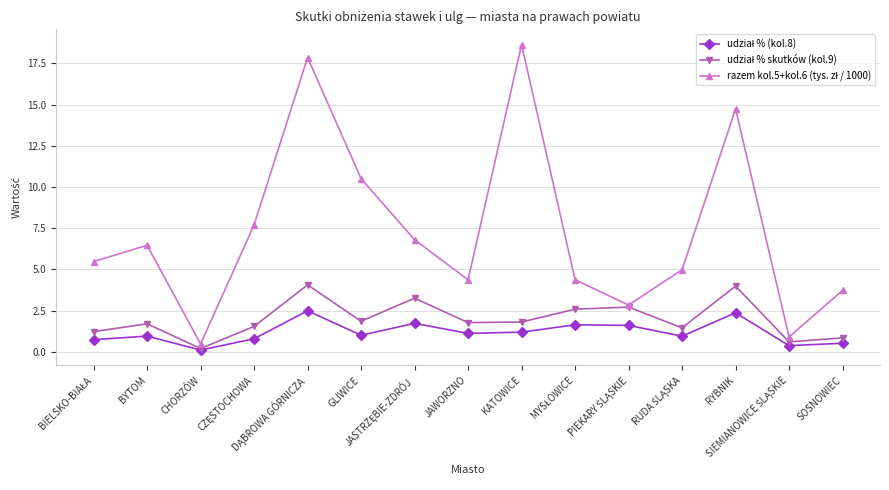

What is the maximum value shown in the chart?

18.6